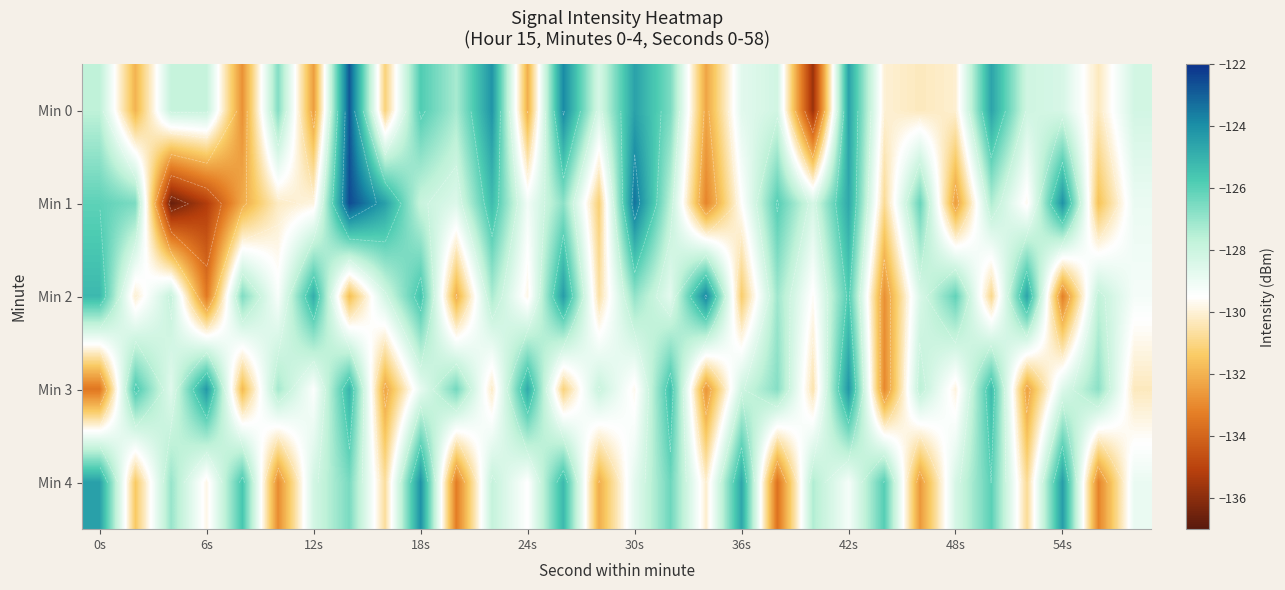

How many distinct data groups are displayed?

5